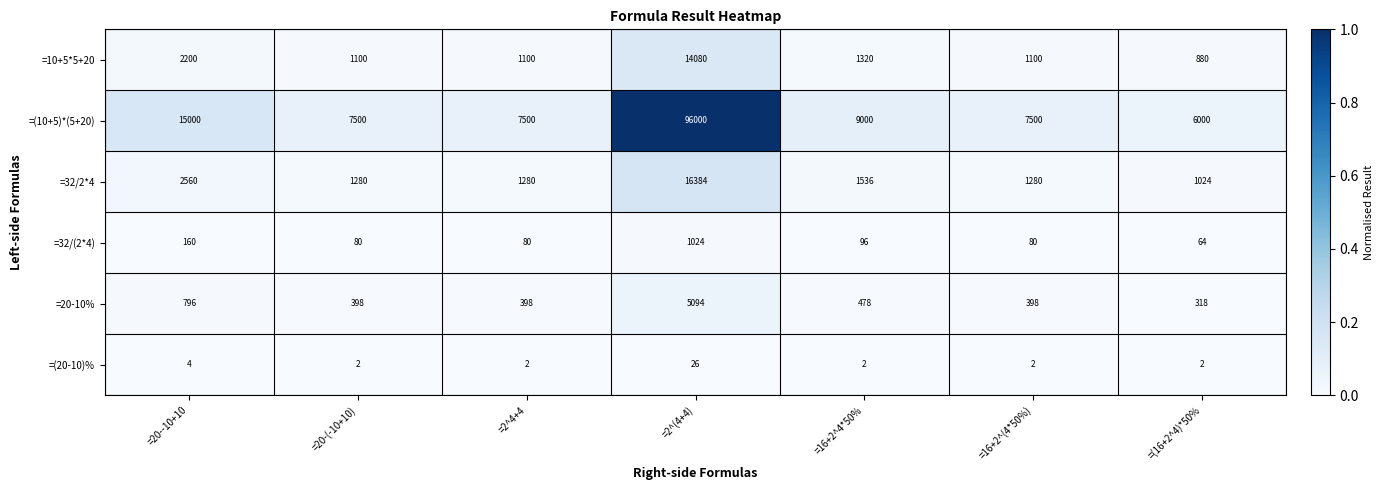

What is the lowest value of the =(10+5)*(5+20) series?

6000